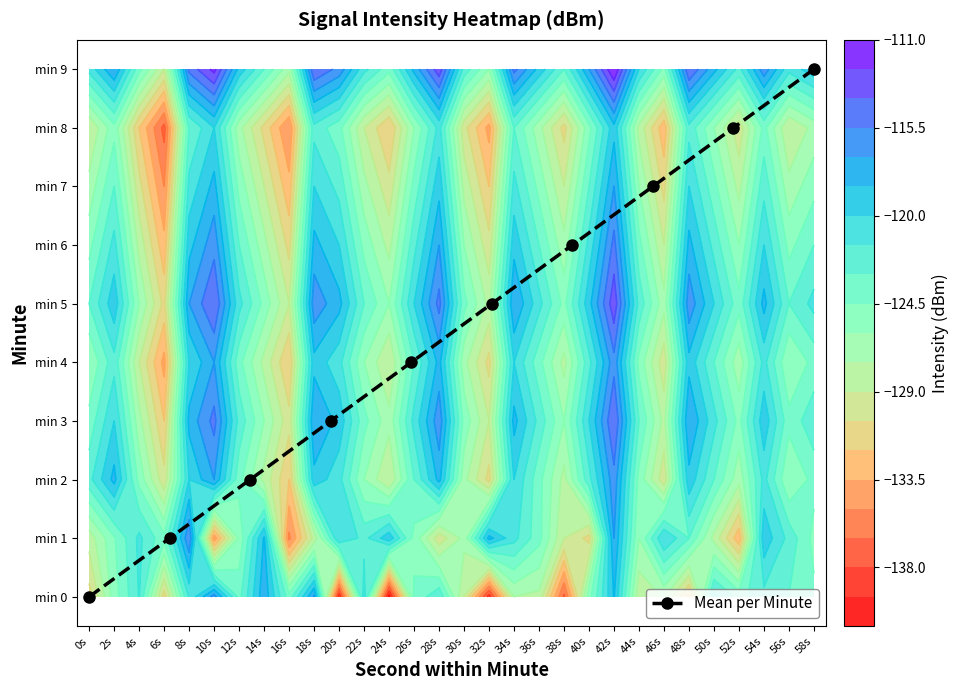

What is the difference between the maximum and minimum values?

9